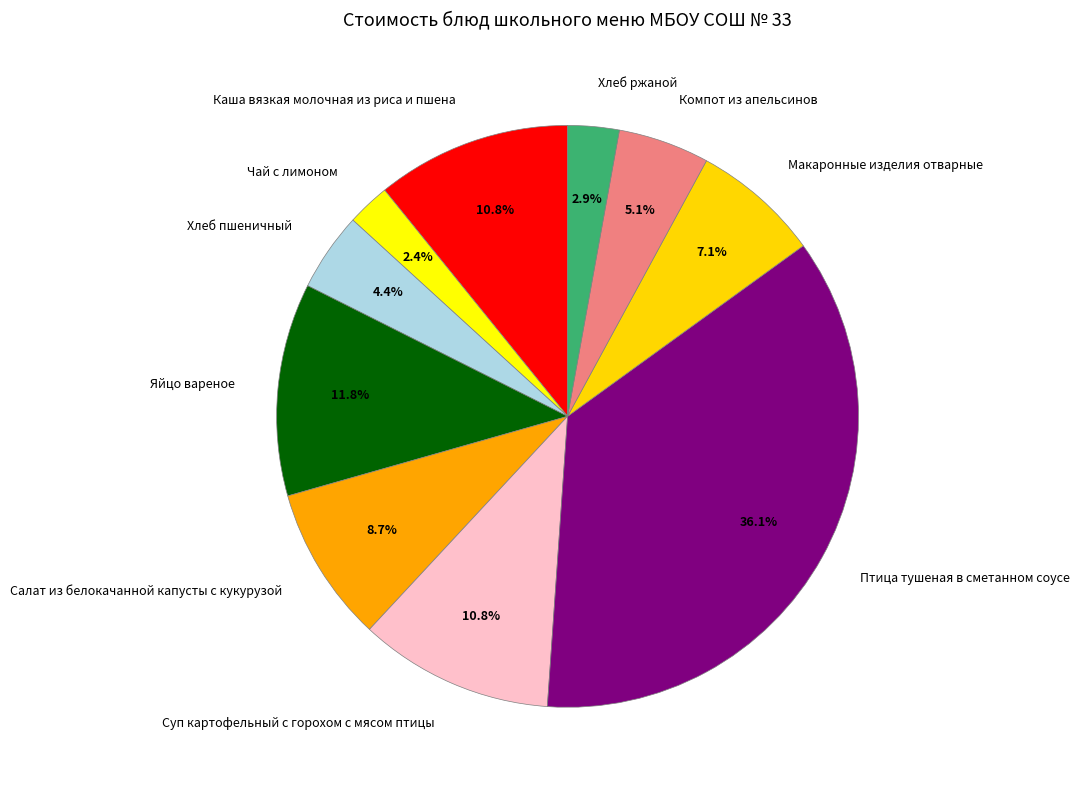

Count the number of slices in the pie.

10